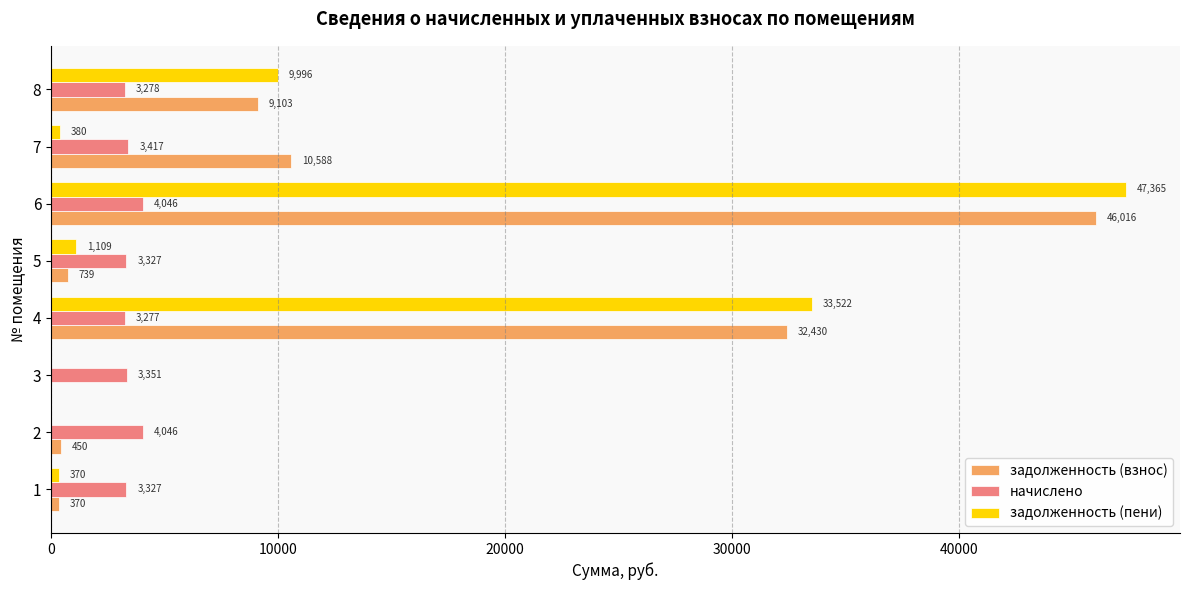

At which label is начислено closest to 3661?

7